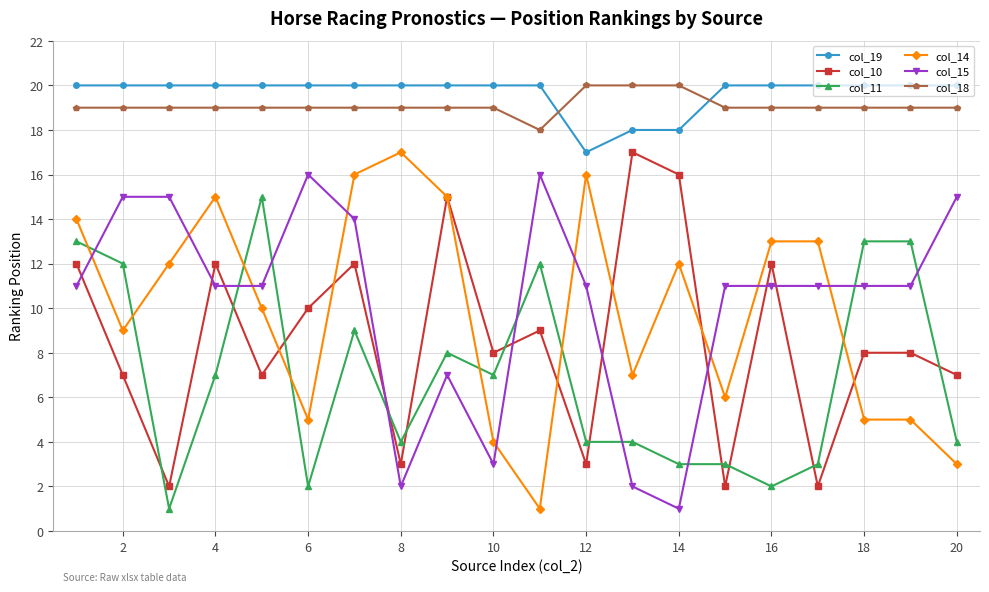

True or false: col_15 has more than 0 interior local peaks.

True